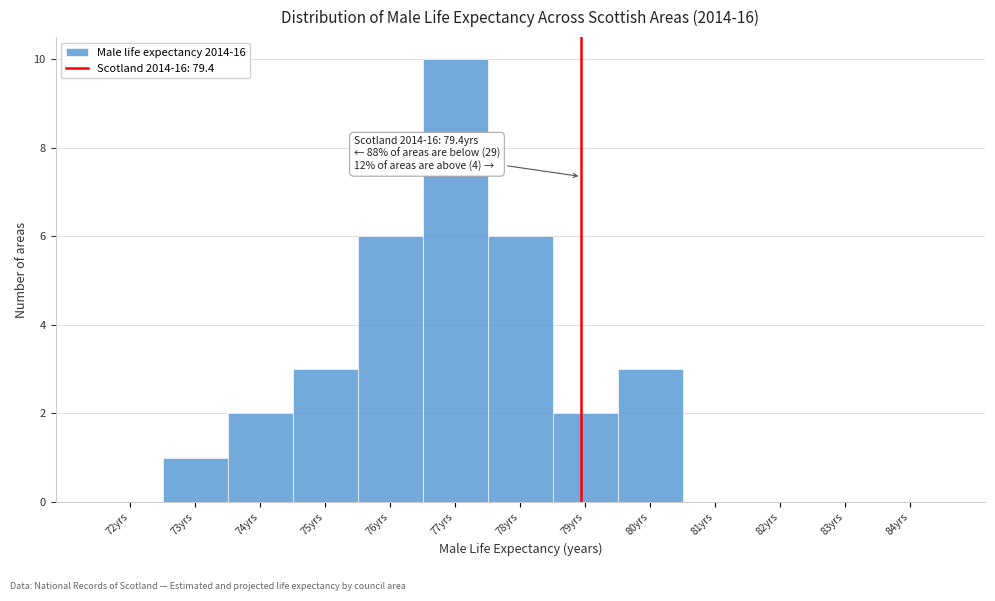

Reading right to left, what are all the values shown in this chart?

84yrs=0	83yrs=0	82yrs=0	81yrs=0	80yrs=3	79yrs=2	78yrs=6	77yrs=10	76yrs=6	75yrs=3	74yrs=2	73yrs=1	72yrs=0